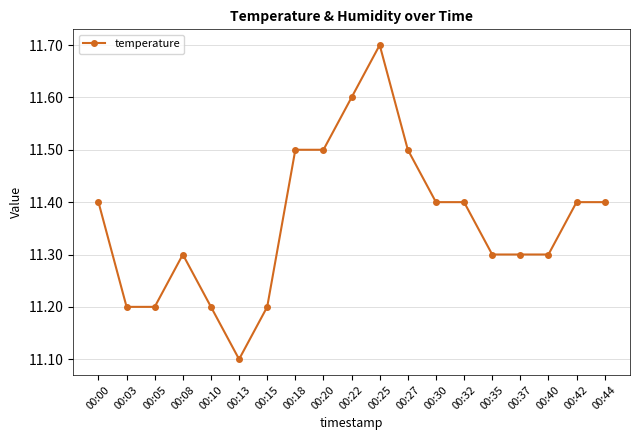

Count the number of data series in this chart.

1